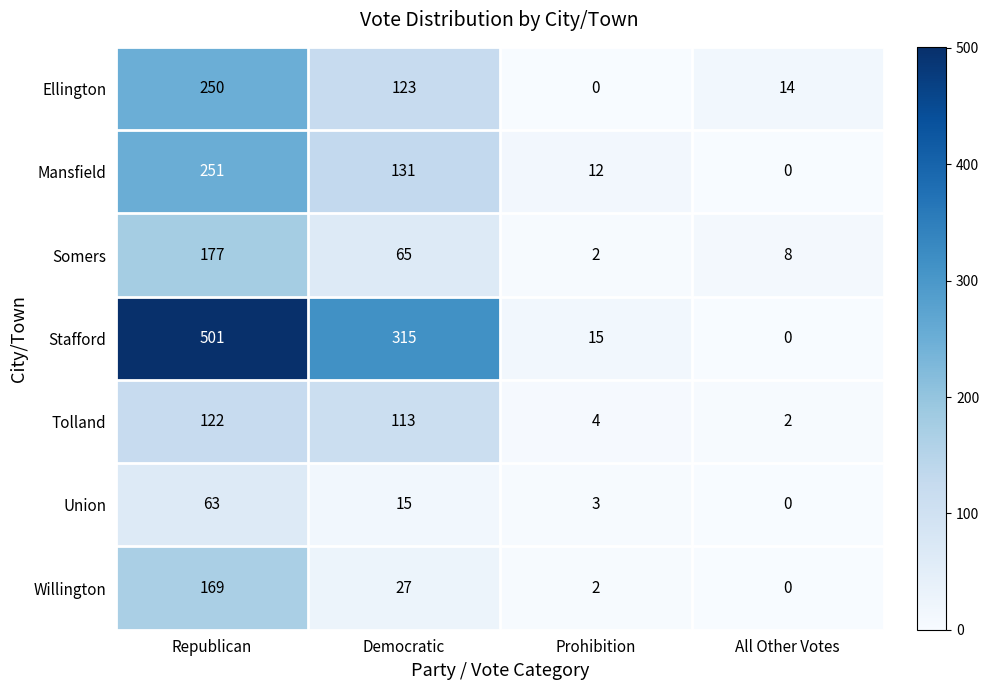

Which series changed the most between Democratic and All Other Votes?

Stafford